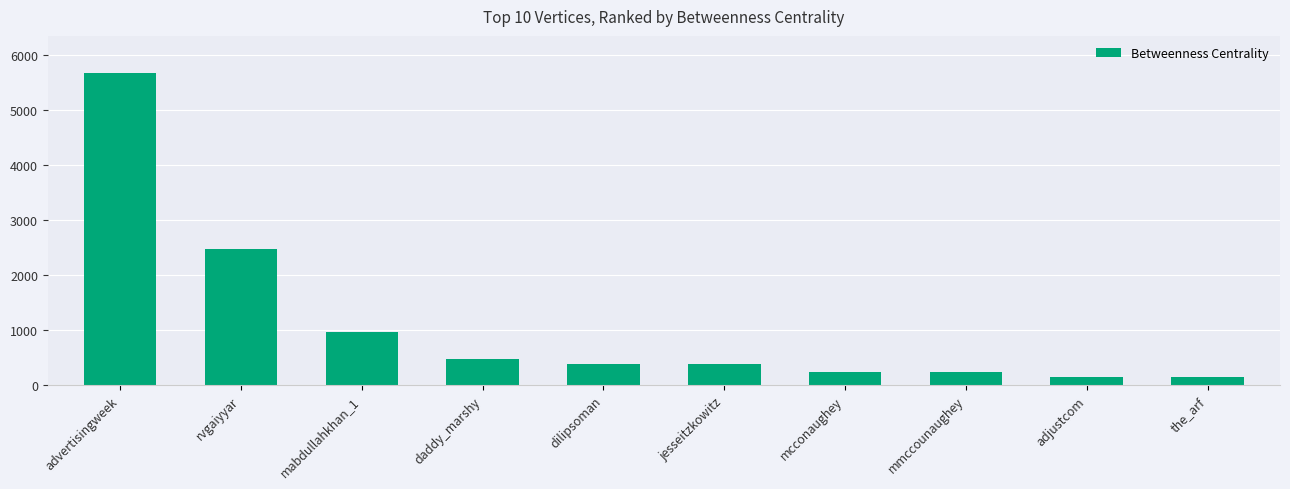

What is the smallest value displayed?

158